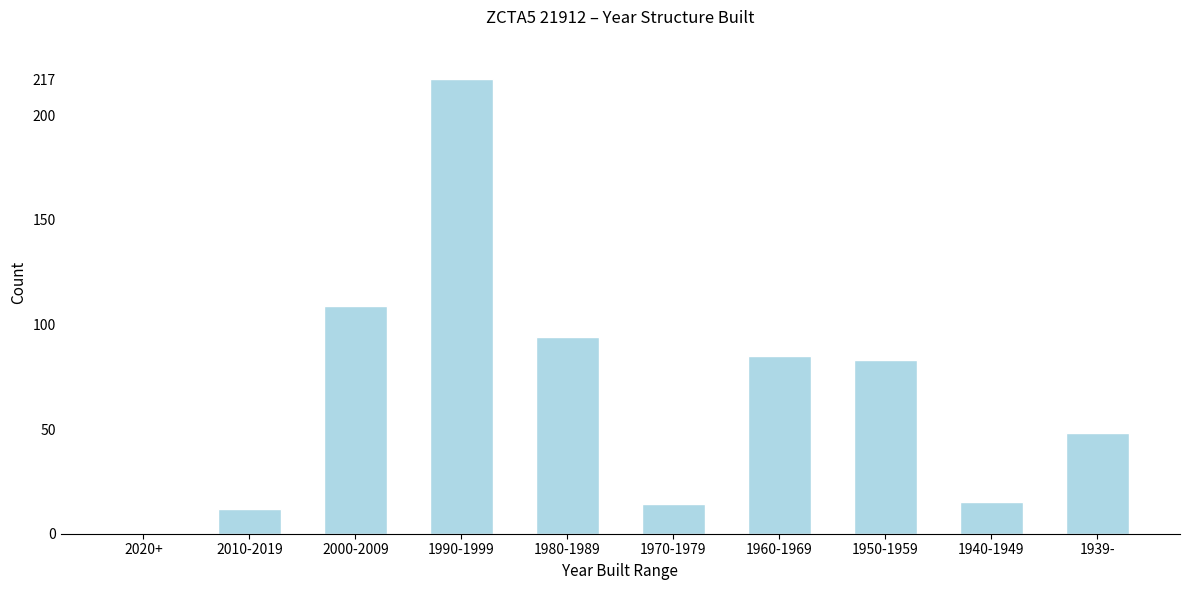

Reading left to right, transcribe all the data shown in this chart.

2020+=0	2010-2019=12	2000-2009=109	1990-1999=217	1980-1989=94	1970-1979=14	1960-1969=85	1950-1959=83	1940-1949=15	1939-=48